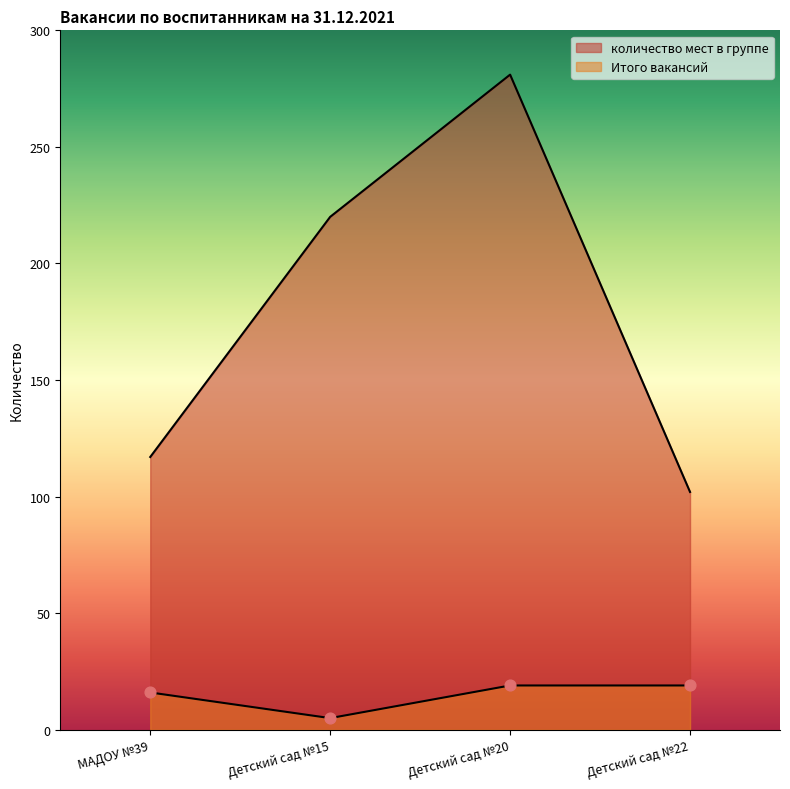

Which series reaches the maximum Y coordinate?

количество мест в группе